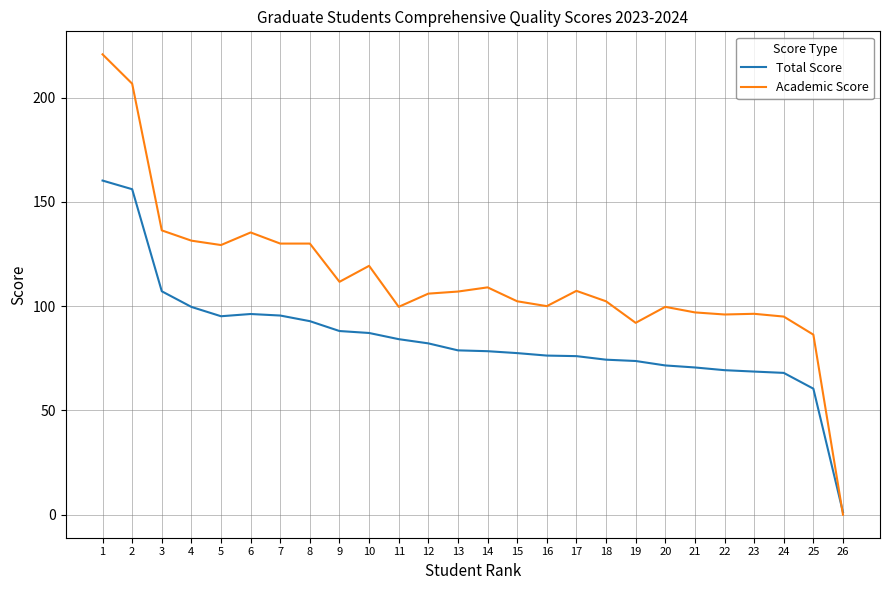

Between 2 and 16, which series saw the biggest shift?

Academic Score